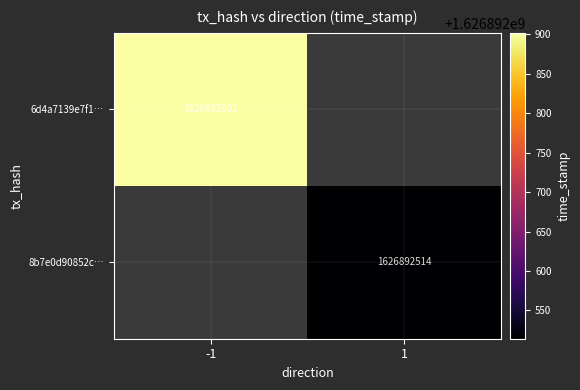

What is the greatest value displayed?

1626892902